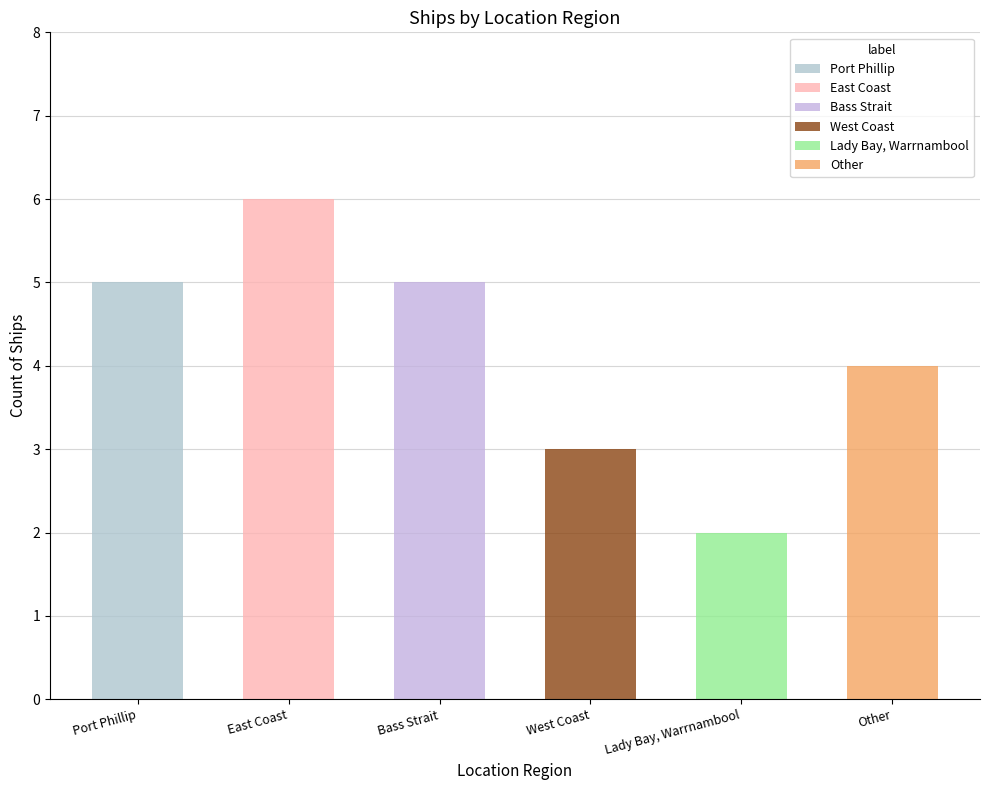

What is the sum of all values?

25